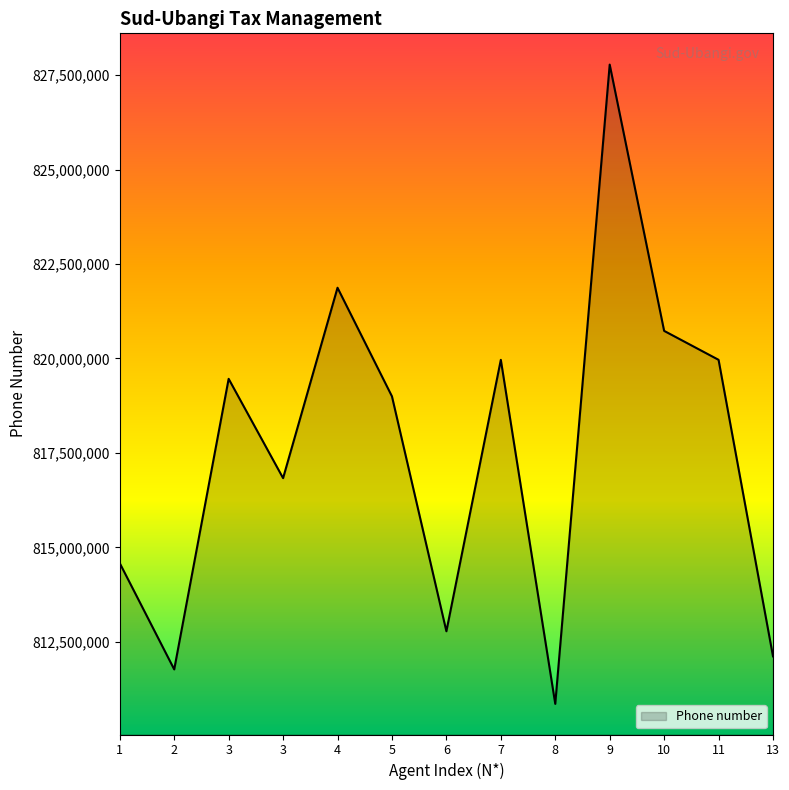

What is the greatest value displayed?

827779803